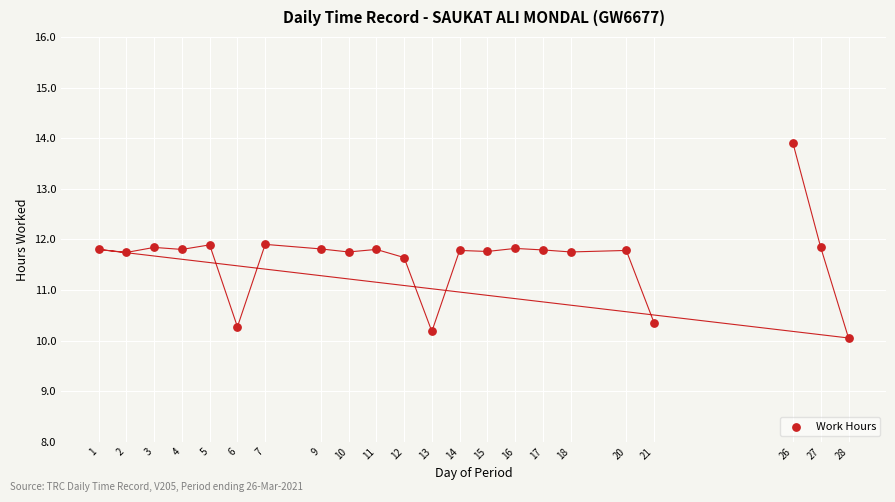

What is the range of X values (max minus min)?

27.0